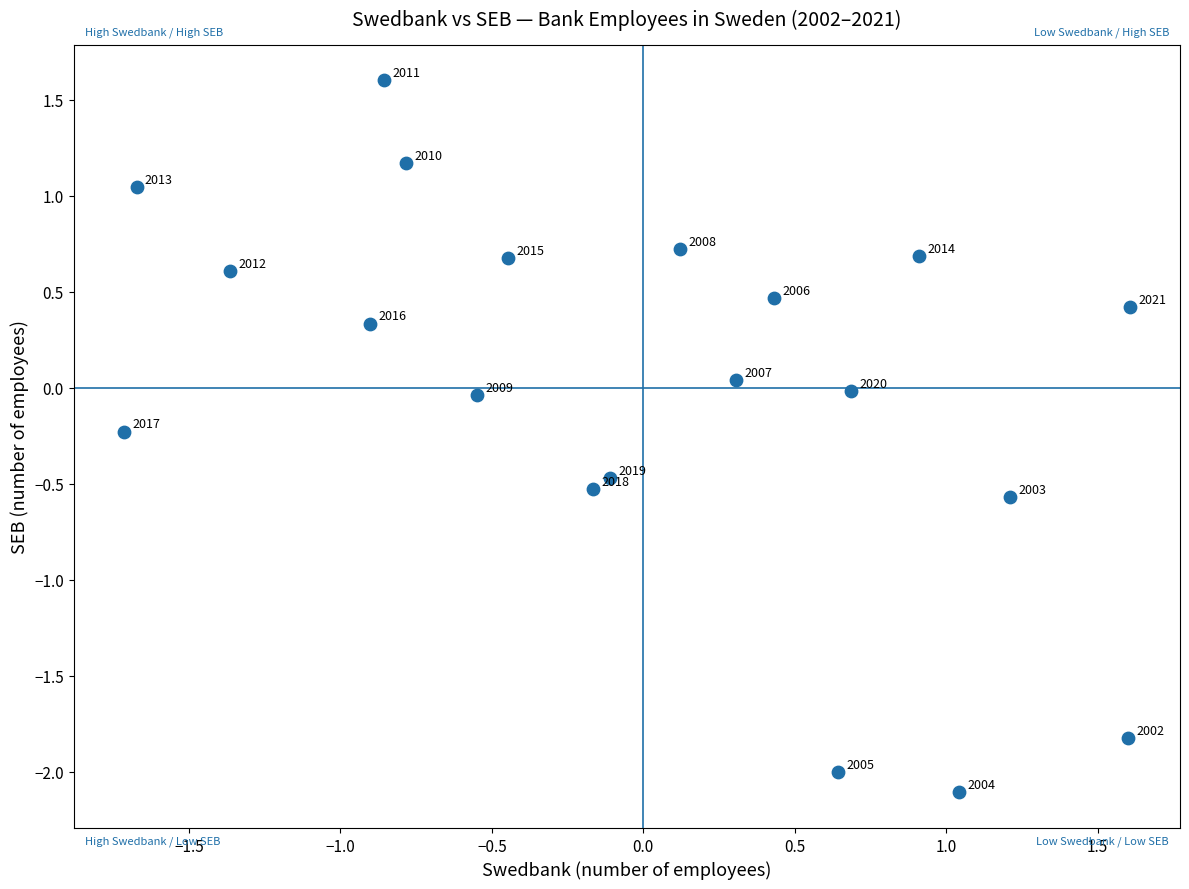

What is the range of Y values (max minus min)?

3.7